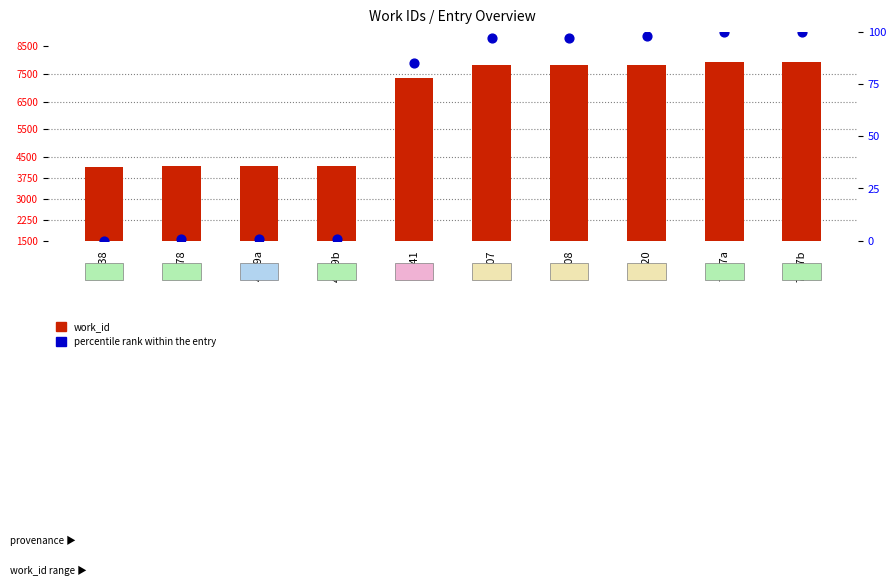

At which category is the sum across all series the highest?

7907a